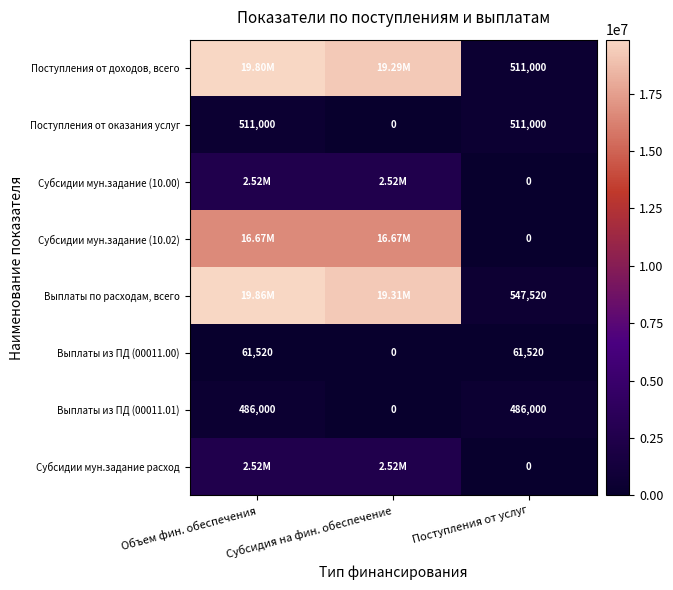

Is the value of Выплаты из ПД (00011.01) at Поступления от услуг greater than the value of Выплаты по расходам, всего at Поступления от услуг?

No